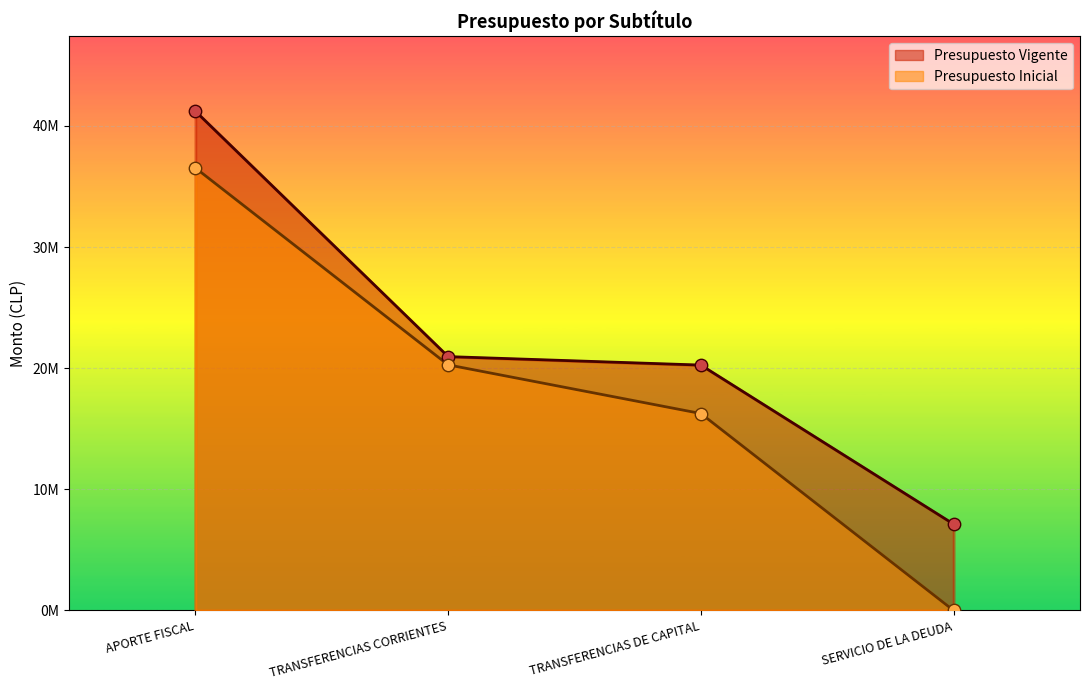

What is the total value across all series at TRANSFERENCIAS CORRIENTES?

41227651